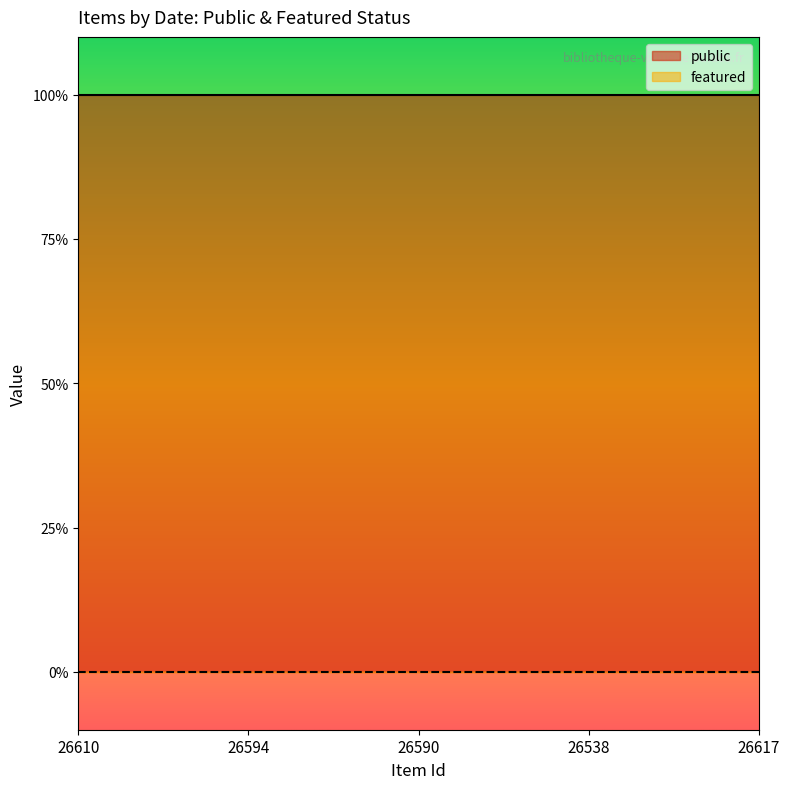

What is the difference between the highest and lowest values at 26617?

1